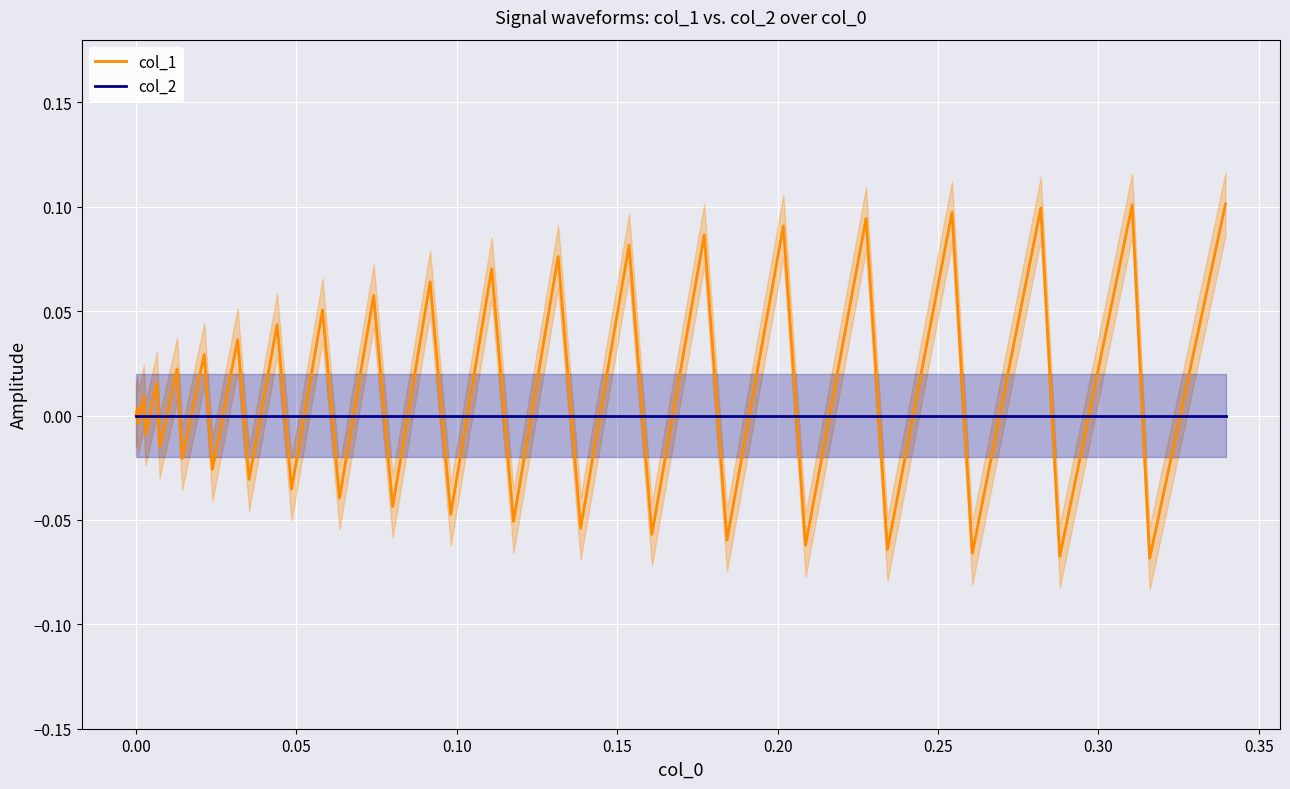

How many lines are shown in the chart?

2